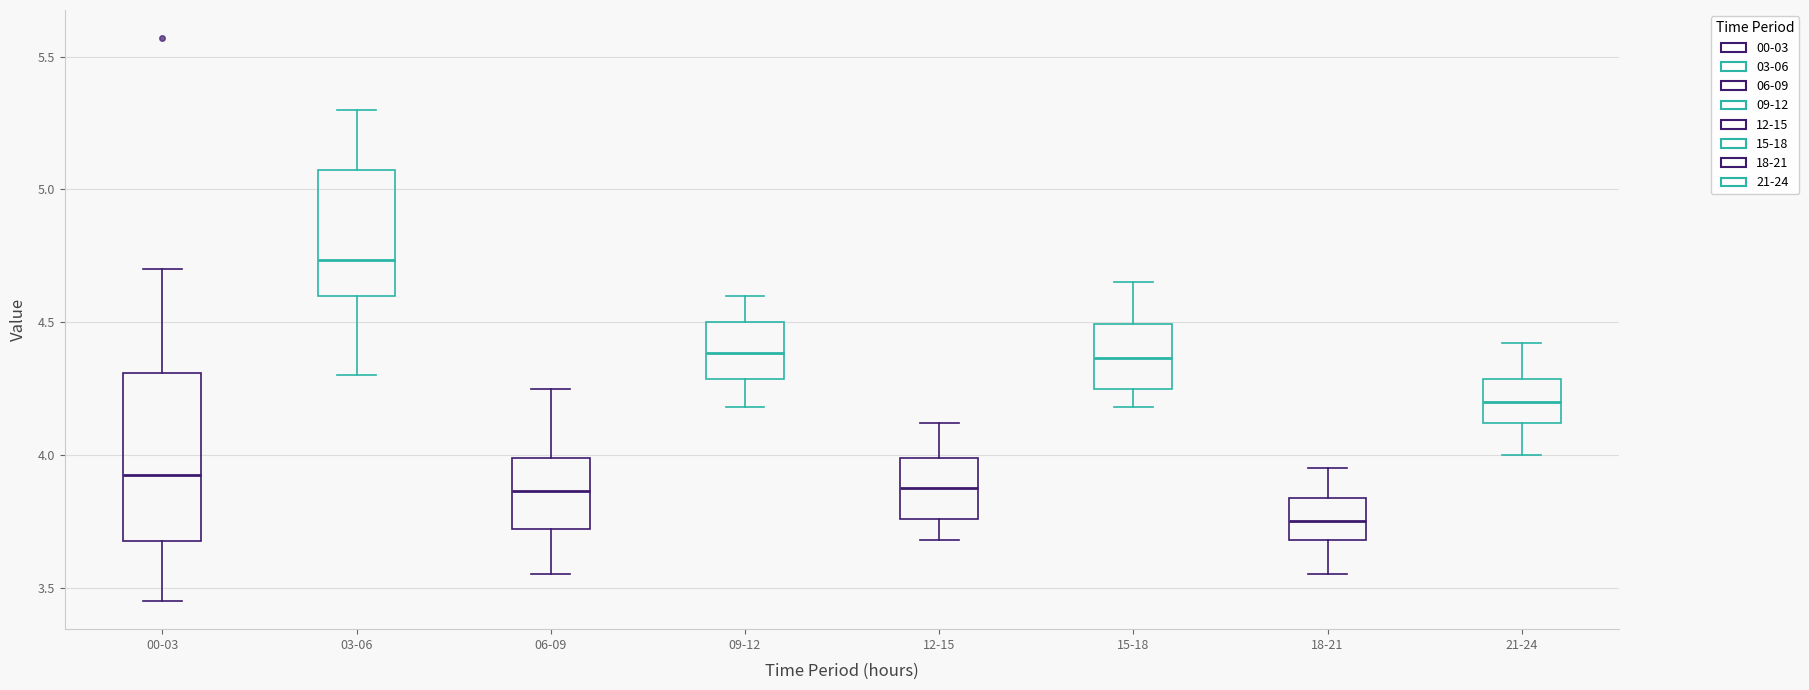

Where does the lower whisker of the box for 09-12 end on the y-axis? The values are not printed on the chart, so give them approximately, as read against the axis.

4.20